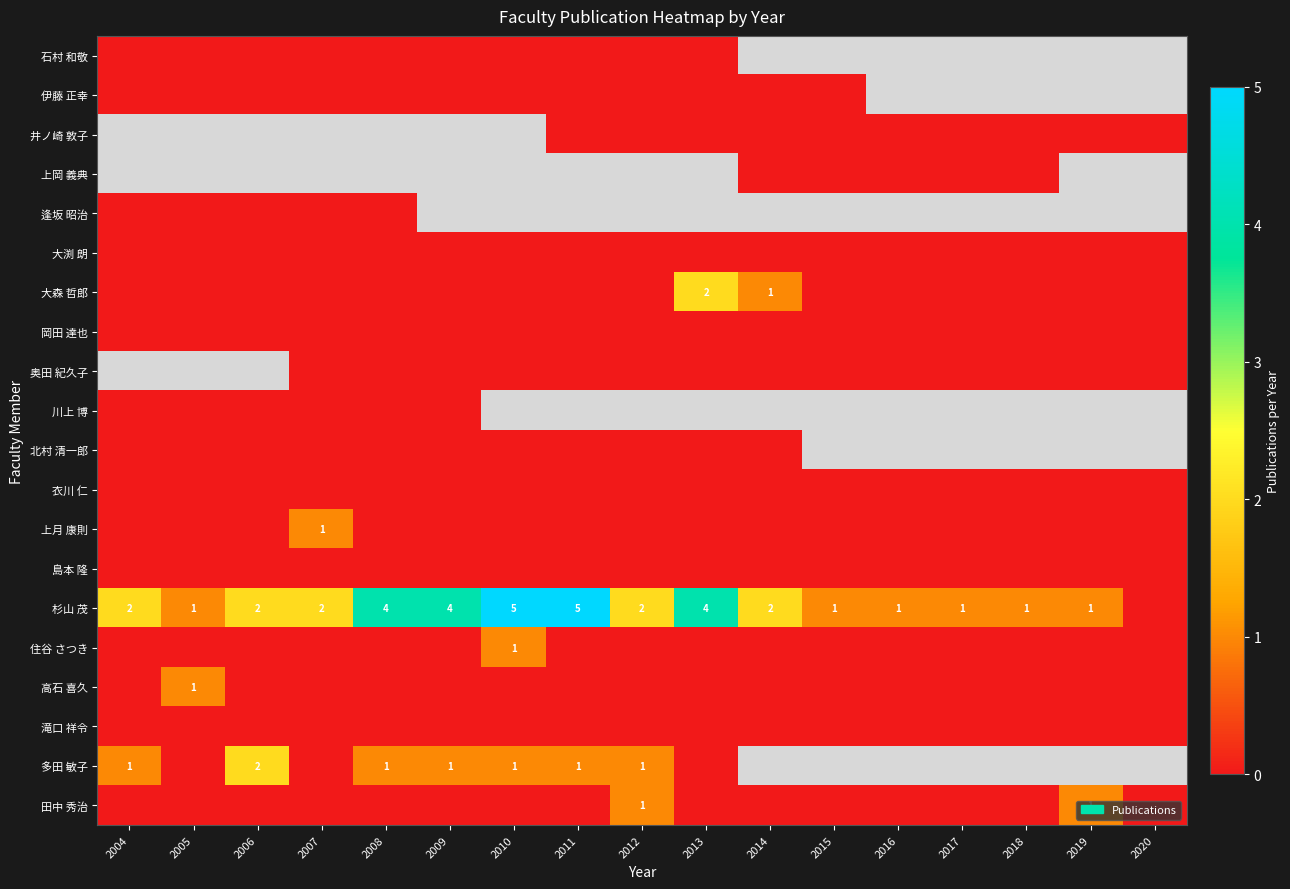

How many values in 杉山 茂 are above zero?

16